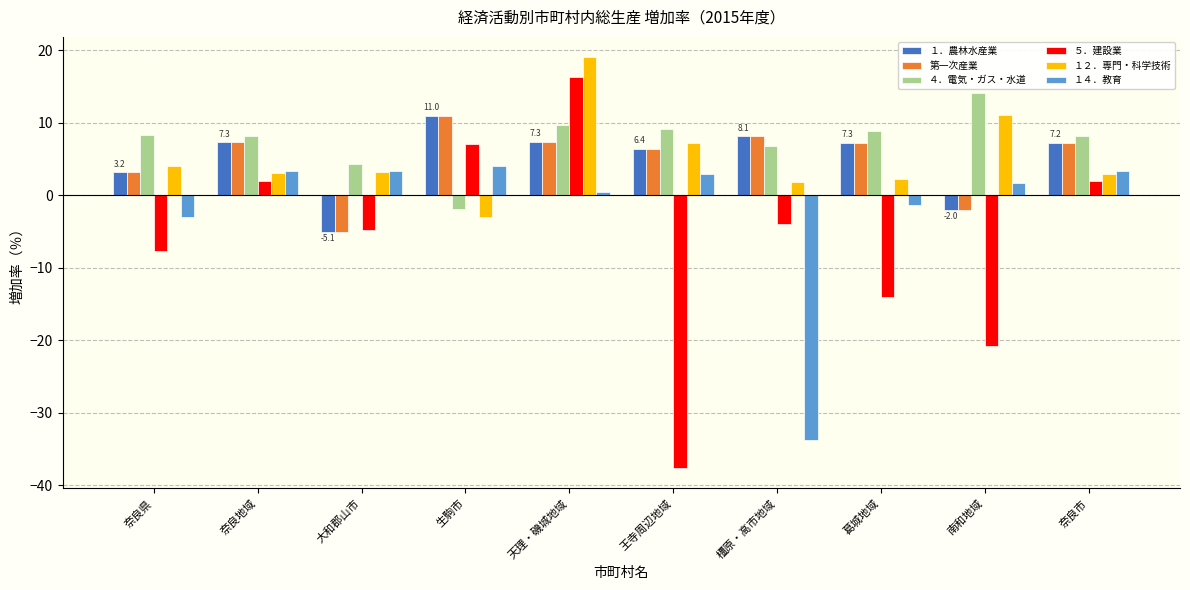

Does the chart contain stacked bars?

No